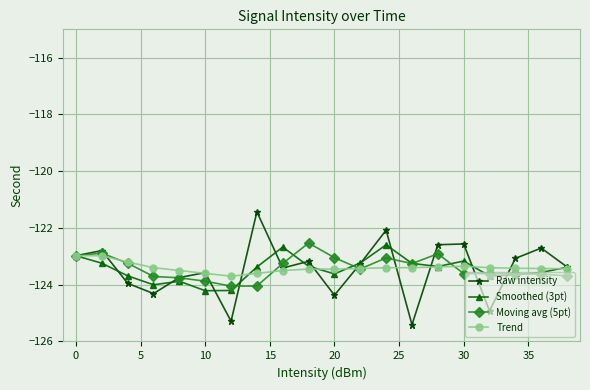

What is the value of the Moving avg (5pt) point at the 3rd from the left?

-123.2